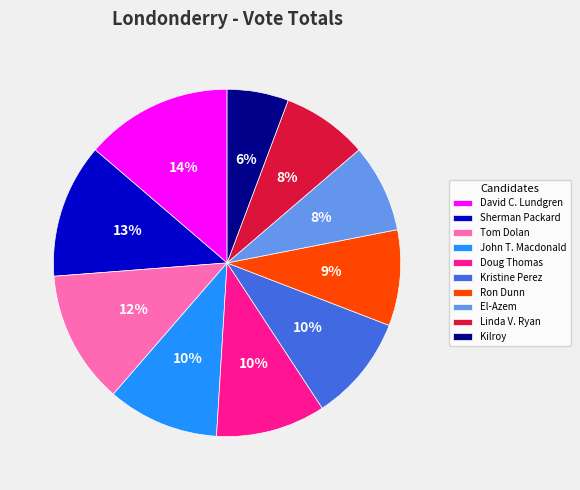

Count the number of slices in the pie.

10